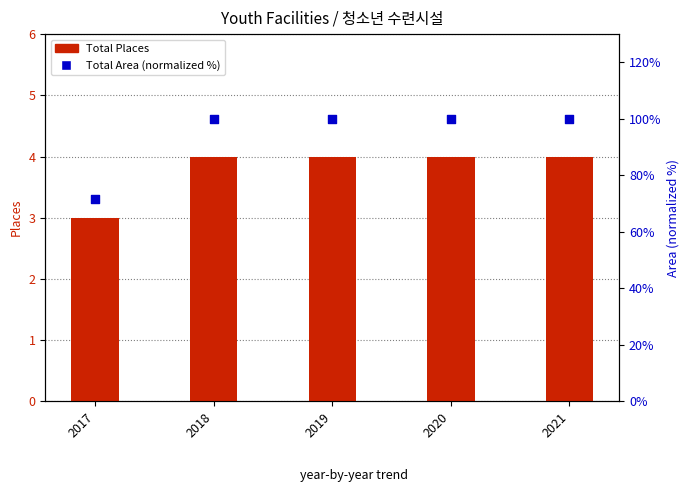

Which series has the largest Y range (max minus min)?

Total Area (normalized %)